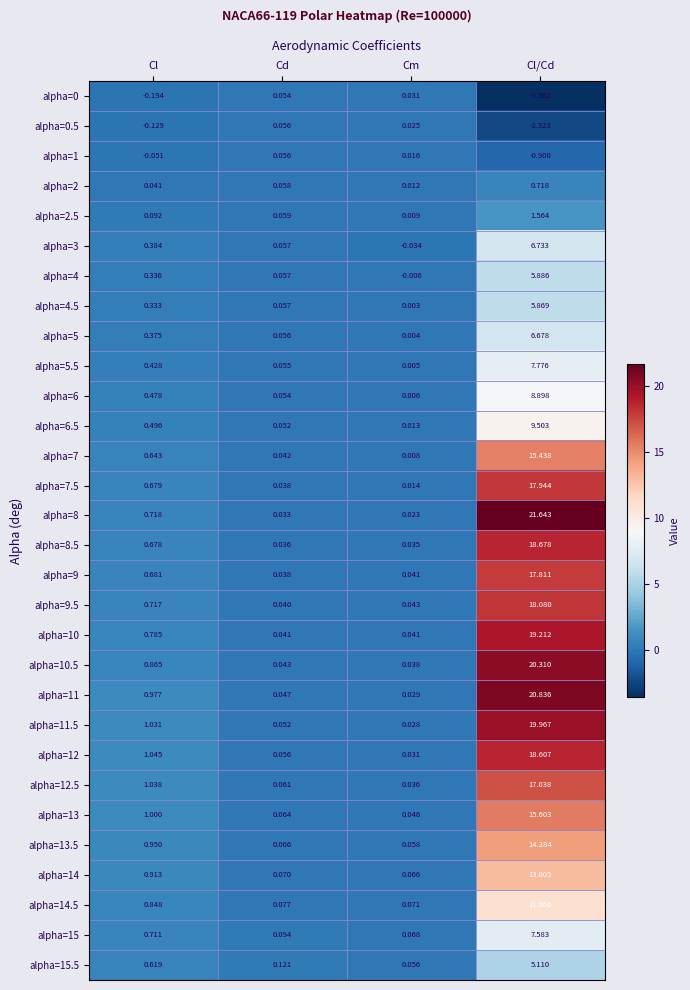

Rank the categories by alpha=6 value from highest to lowest.

Cl/Cd, Cl, Cd, Cm